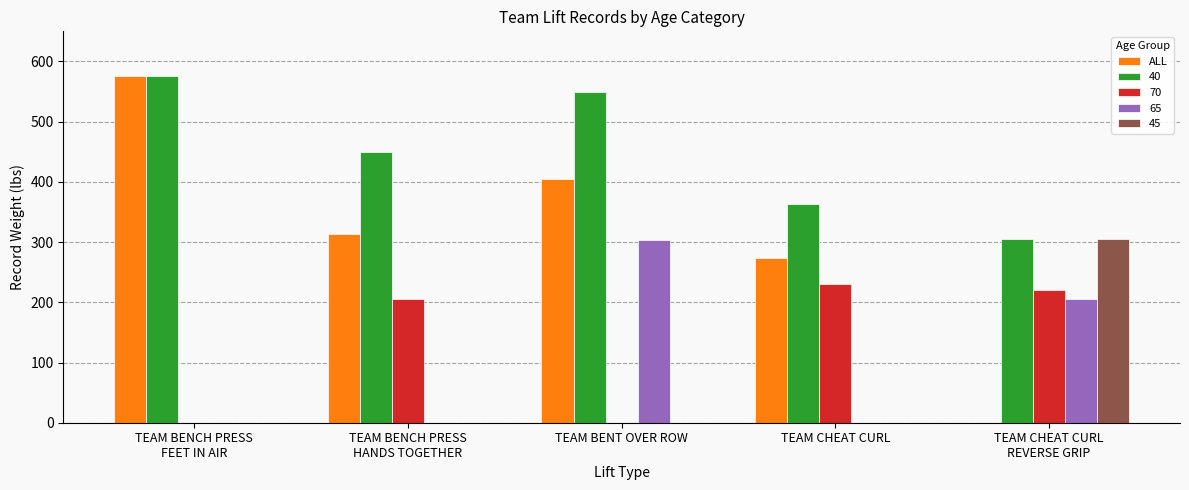

True or false: ALL has a value of 404.6 at TEAM BENT OVER ROW.

True